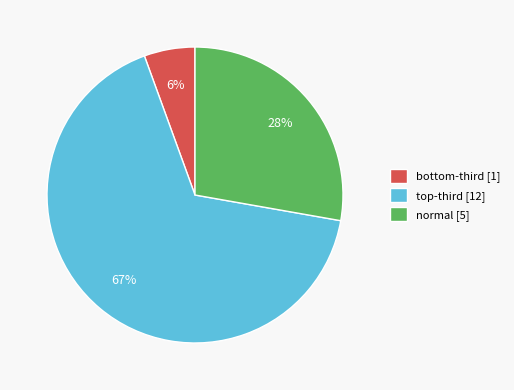

Which category accounts for the majority?

top-third